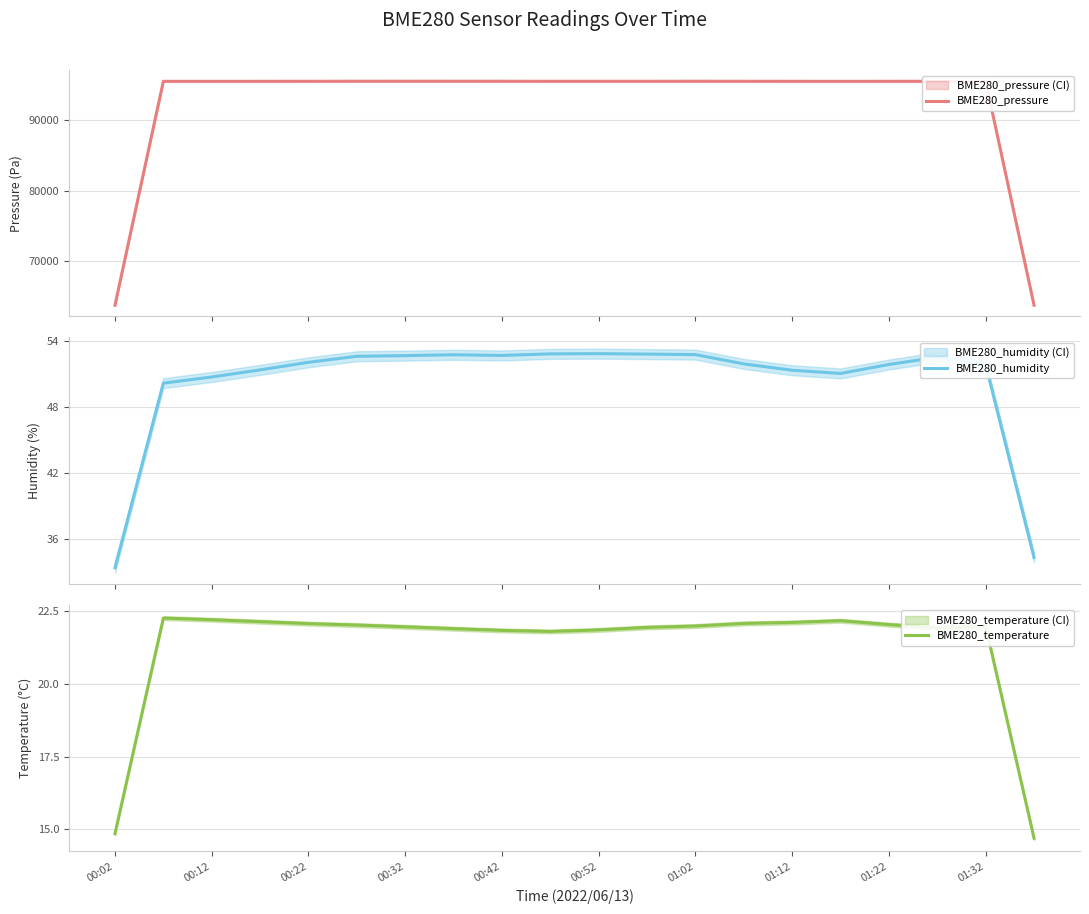

What is the maximum value for BME280_pressure?

95544.7